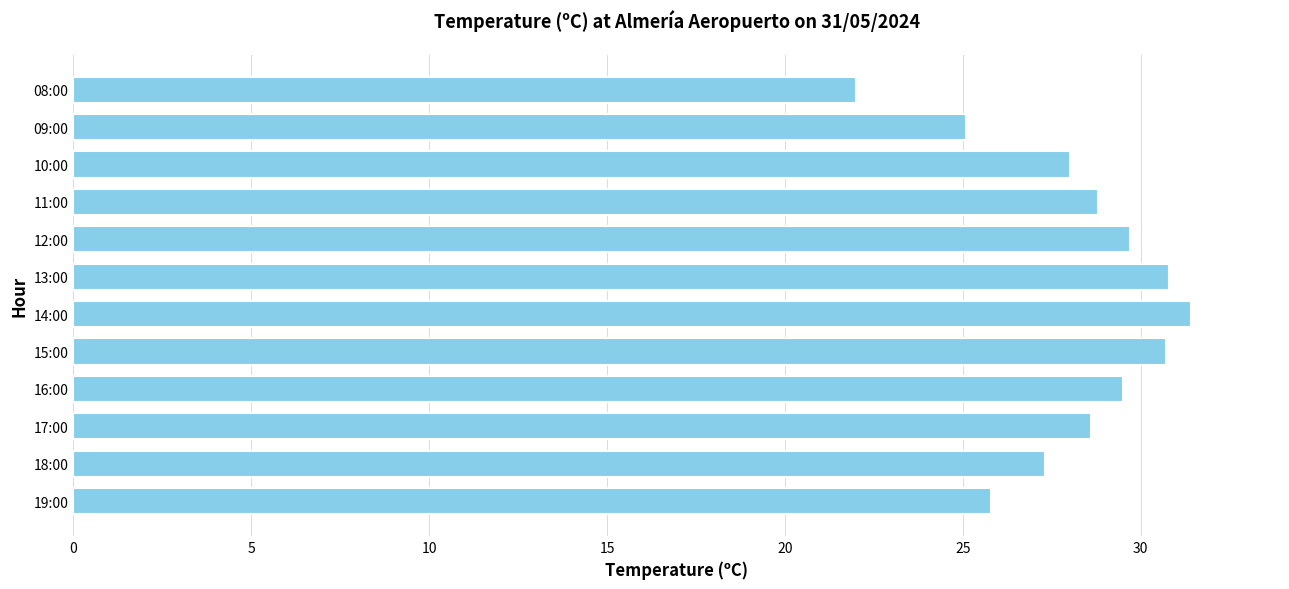

What is the difference between the maximum and minimum values?

9.4